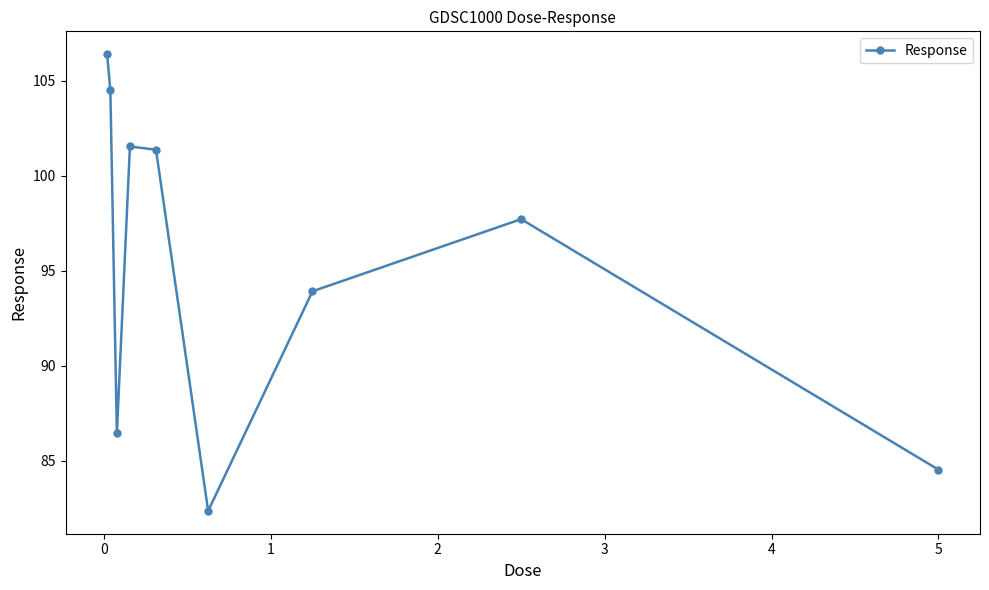

Count the number of categories in the chart.

9